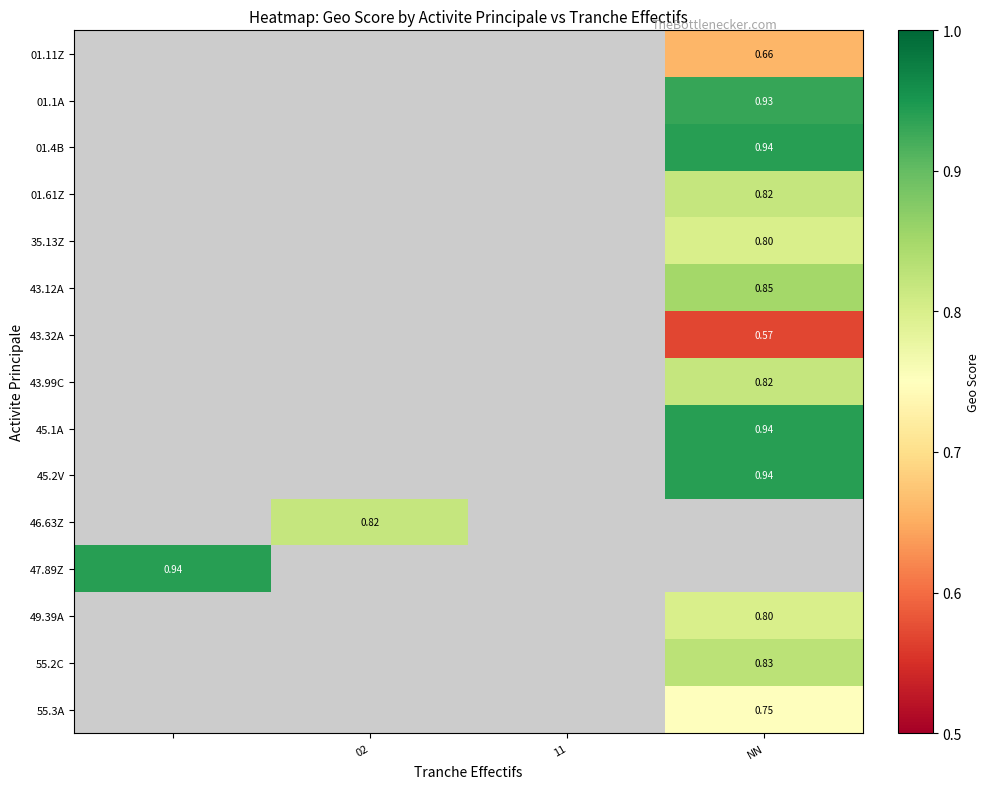

Rank the series at NN from highest to lowest value.

01.4B, 45.1A, 45.2V, 01.1A, 43.12A, 01.61Z, 43.99C, 35.13Z, 01.11Z, 43.32A, 46.63Z, 47.89Z, 55.2C, 49.39A, 55.3A